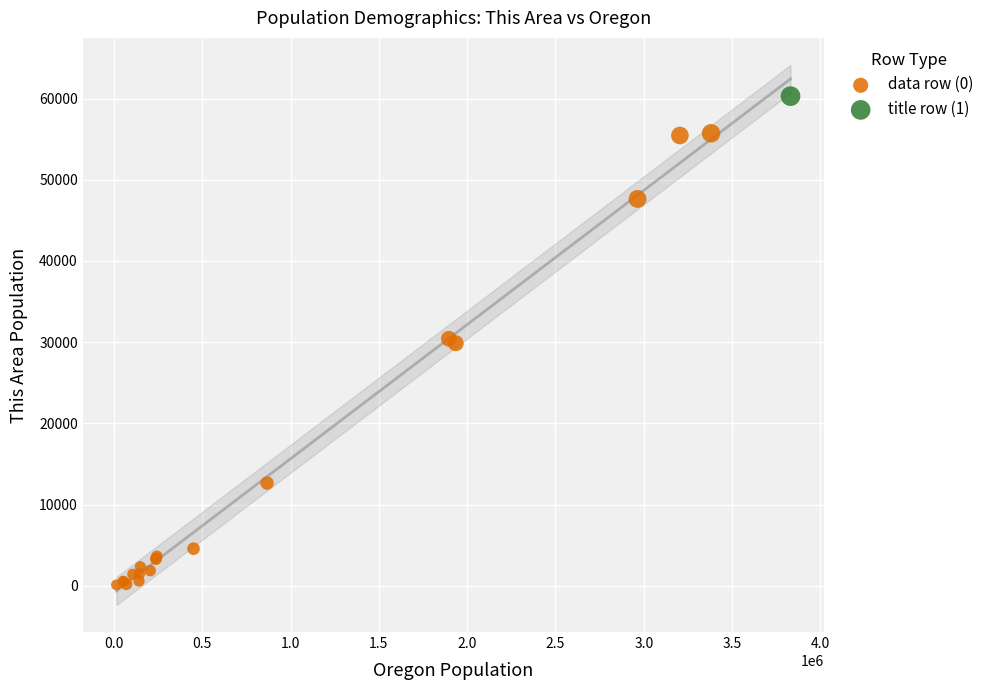

What are all the series names shown in the legend?

data row (0), title row (1)